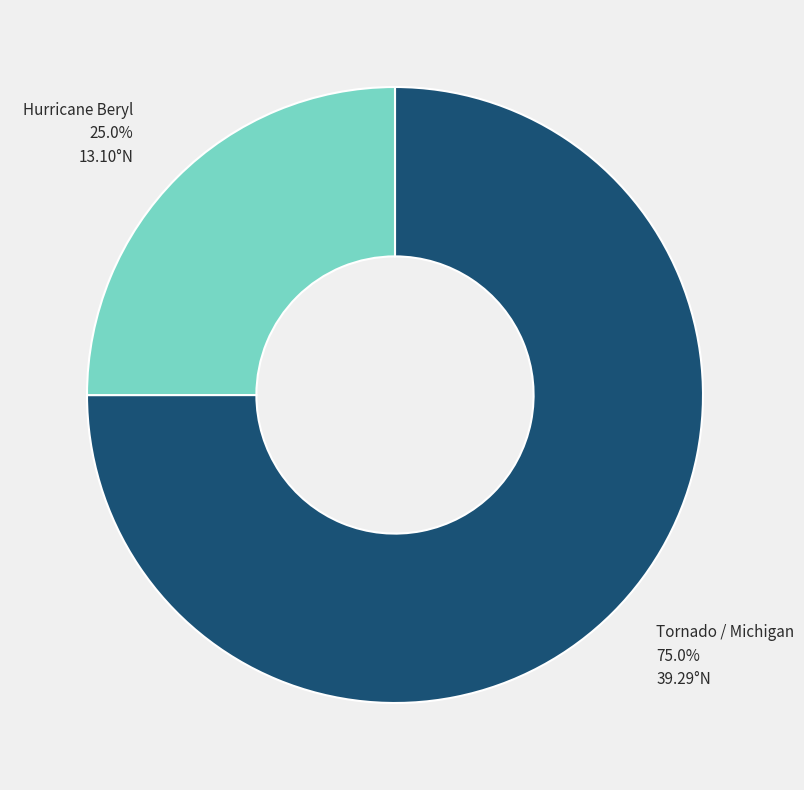

Is there a majority slice in this chart?

Yes